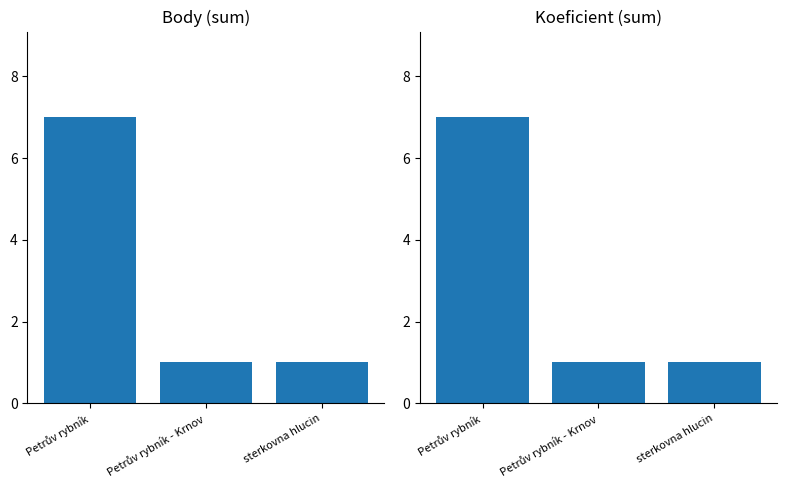

Rank the categories by Body value from lowest to highest.

Petrův rybník - Krnov, sterkovna hlucin, Petrův rybník